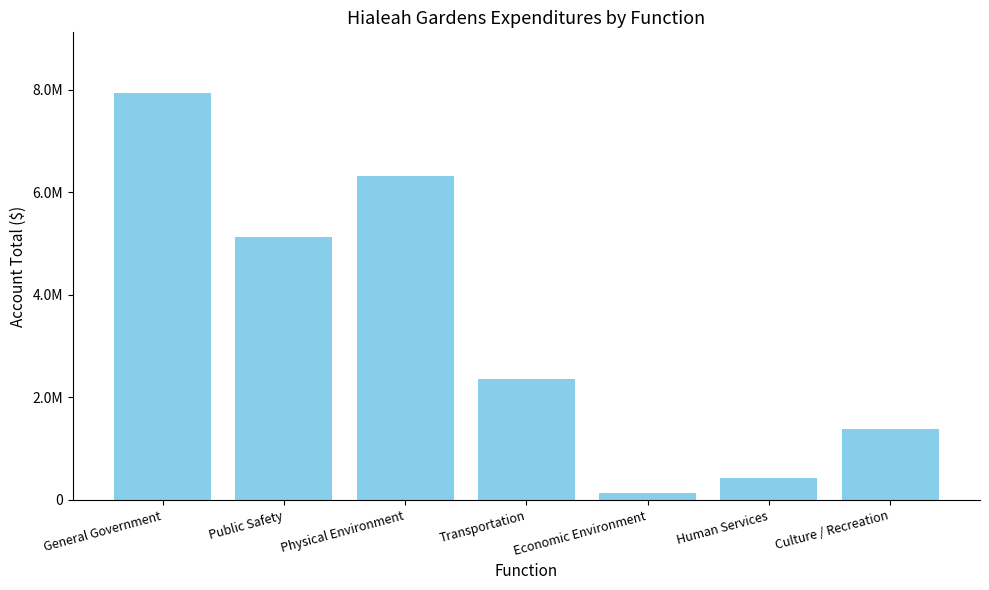

List the labels in order of value, smallest first.

Economic Environment, Human Services, Culture / Recreation, Transportation, Public Safety, Physical Environment, General Government